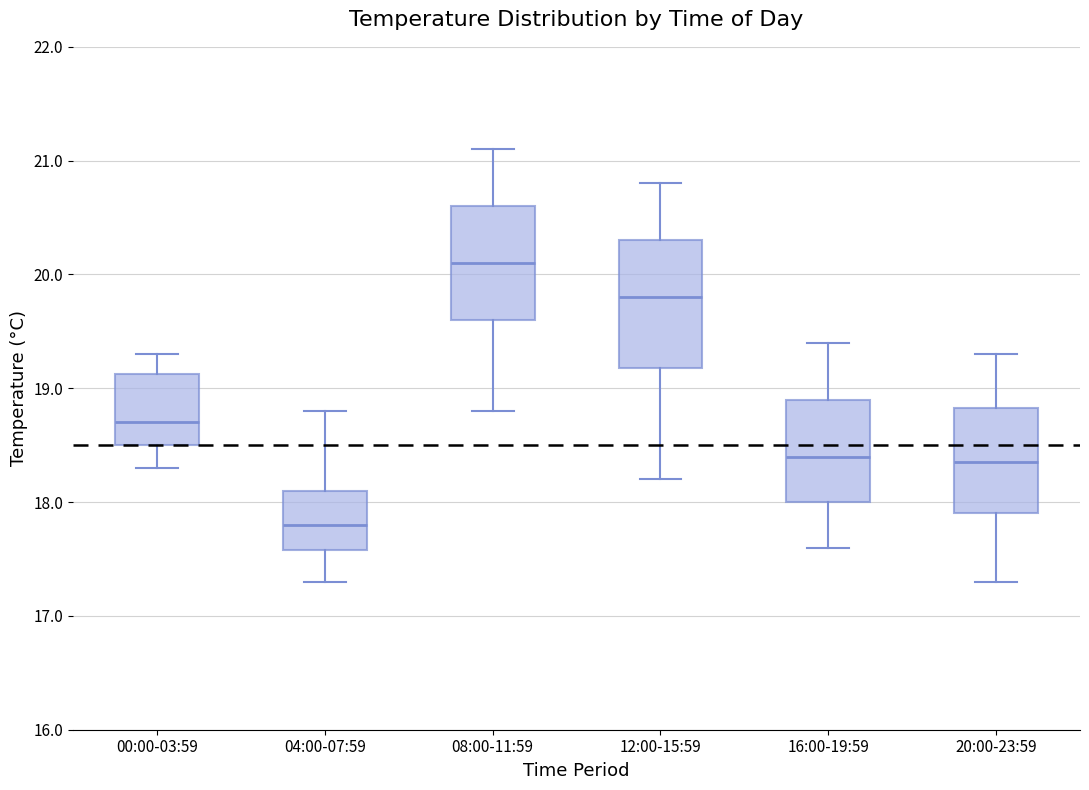

Where does the upper whisker of the box for 16:00-19:59 end on the y-axis? The values are not printed on the chart, so give them approximately, as read against the axis.

19.4